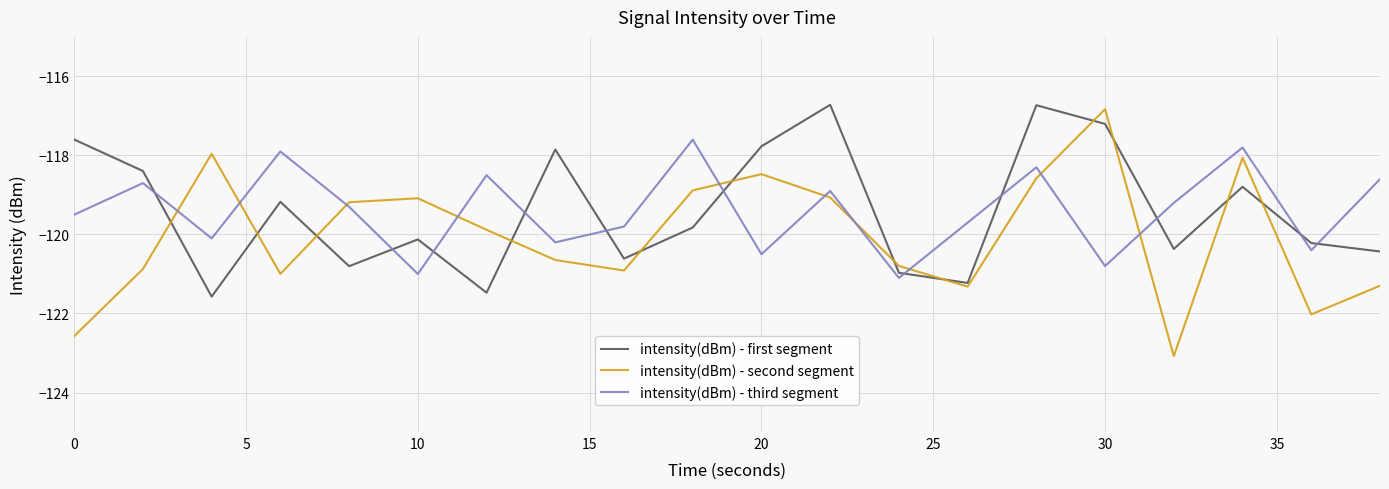

Which series has the largest range (max minus min)?

intensity(dBm) - second segment